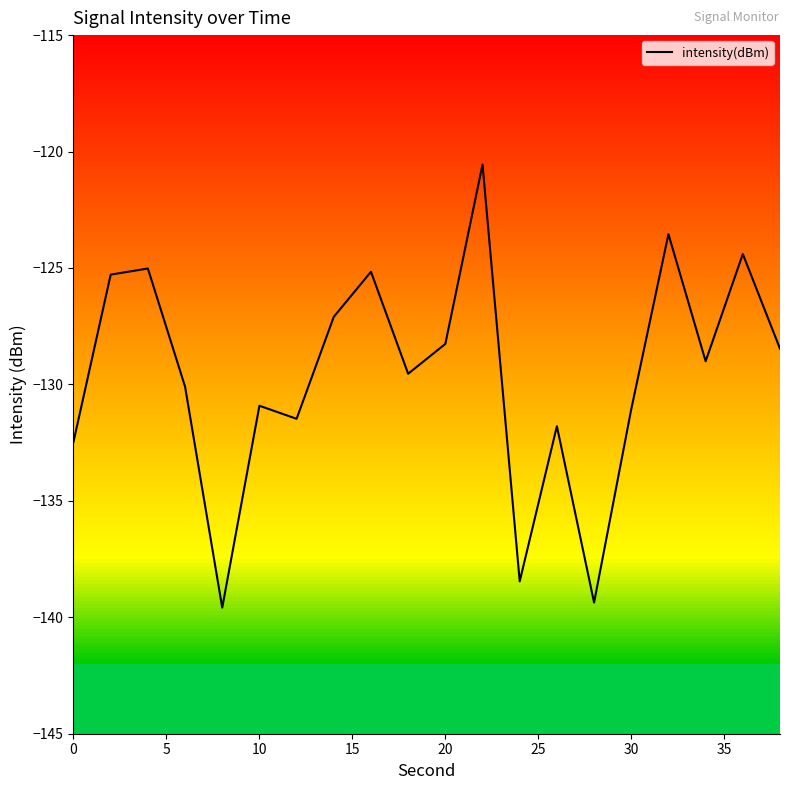

What is the minimum value for intensity(dBm)?

-139.6